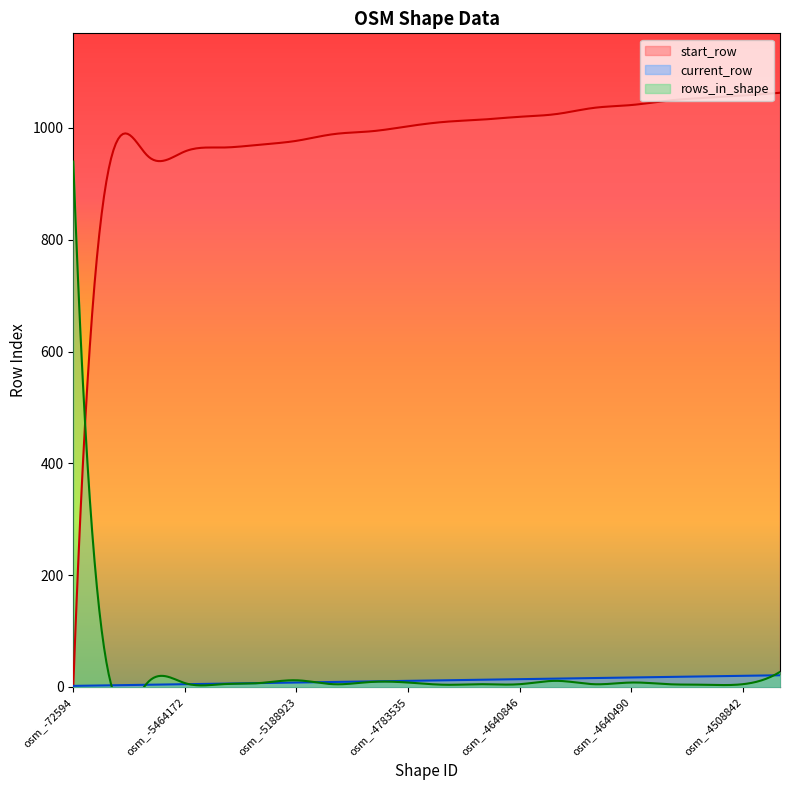

Reading left to right, transcribe all the data shown in this chart.

start_row: 1	941	950	958	965	970	977	989	994	1003	1011	1015	1020	1025	1036	1041	1049	1054	1058	1063
current_row: 2	3	4	5	6	7	8	9	10	11	12	13	14	15	16	17	18	19	20	21
rows_in_shape: 940	9	8	7	5	7	12	5	9	8	4	5	5	11	5	8	5	4	5	27